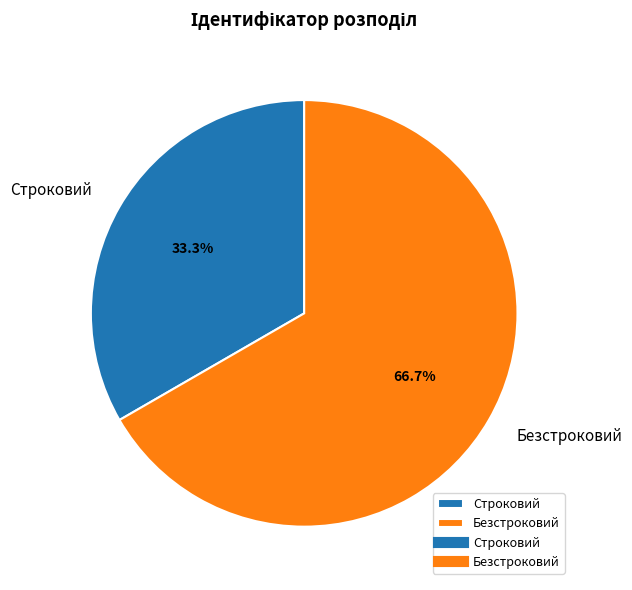

What portion of the pie excludes Безстроковий?

33.3%